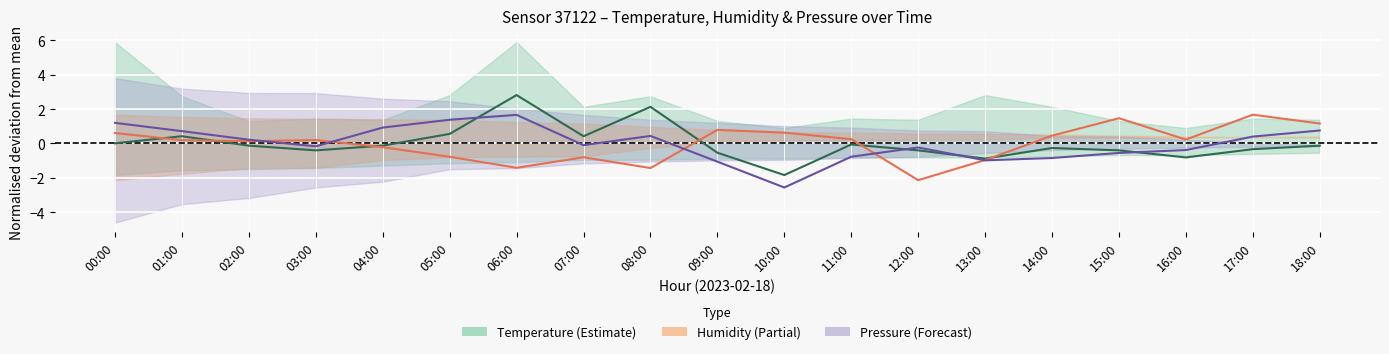

Reading left to right, list all the values displayed in this chart.

Temperature: 00:00=0.0	01:00=0.4	02:00=-0.1	03:00=-0.4	04:00=-0.1	05:00=0.6	06:00=2.8	07:00=0.4	08:00=2.1	09:00=-0.5	10:00=-1.8	11:00=-0.1	12:00=-0.4	13:00=-0.9	14:00=-0.3	15:00=-0.4	16:00=-0.8	17:00=-0.3	18:00=-0.1
Humidity: 00:00=0.6	01:00=0.2	02:00=0.1	03:00=0.2	04:00=-0.2	05:00=-0.8	06:00=-1.4	07:00=-0.8	08:00=-1.4	09:00=0.8	10:00=0.6	11:00=0.2	12:00=-2.1	13:00=-1.0	14:00=0.5	15:00=1.5	16:00=0.2	17:00=1.7	18:00=1.2
Pressure: 00:00=1.2	01:00=0.7	02:00=0.2	03:00=-0.2	04:00=0.9	05:00=1.4	06:00=1.7	07:00=-0.1	08:00=0.4	09:00=-1.1	10:00=-2.6	11:00=-0.8	12:00=-0.2	13:00=-1.0	14:00=-0.8	15:00=-0.6	16:00=-0.4	17:00=0.4	18:00=0.8